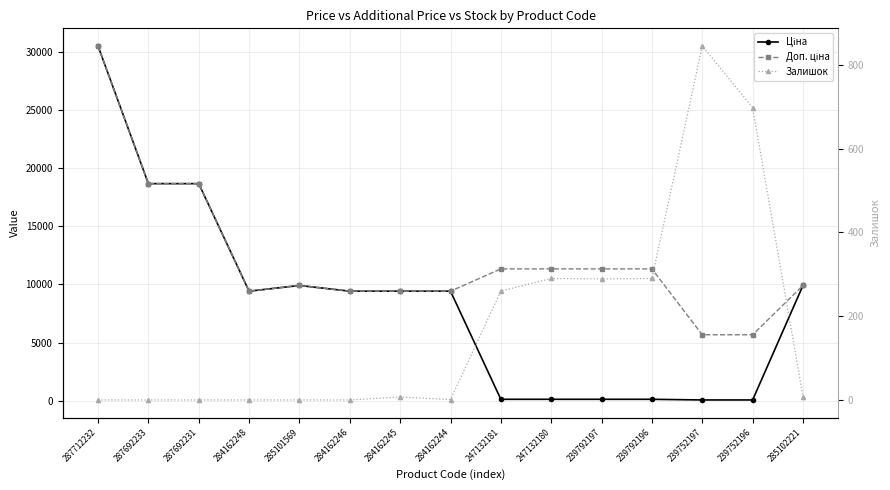

Rank the series at 287692231 from lowest to highest value.

Залишок, Ціна, Доп. ціна